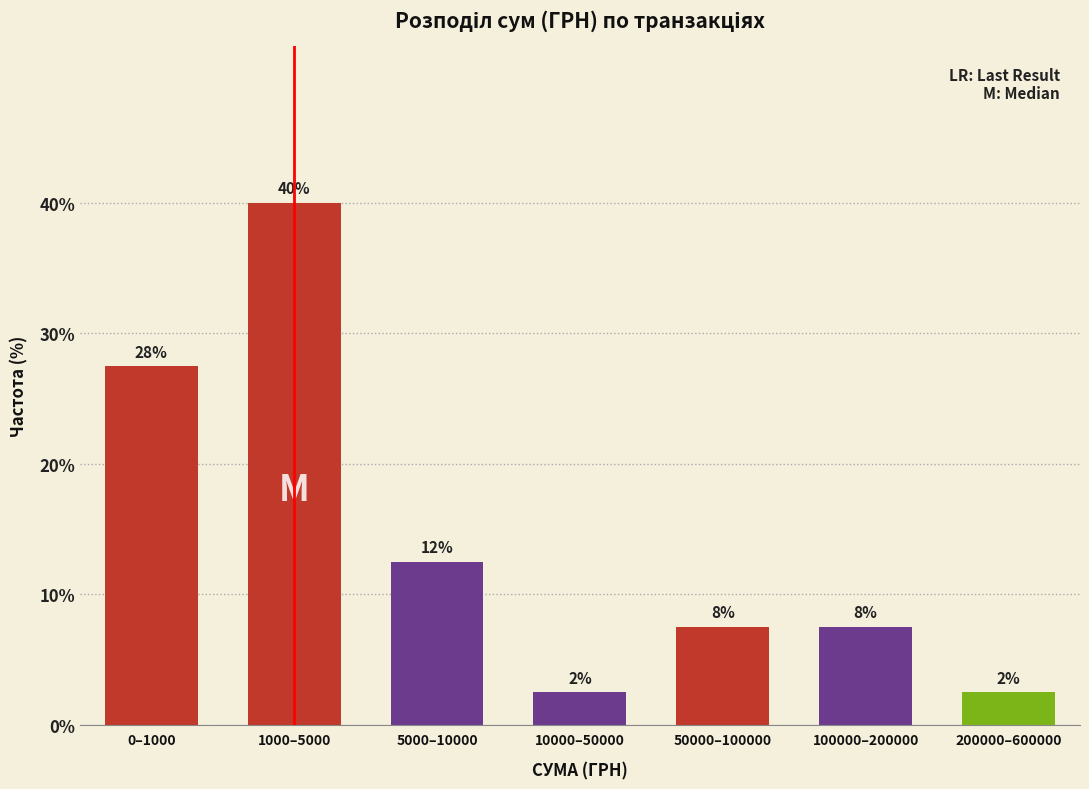

How many bars are there in total?

7